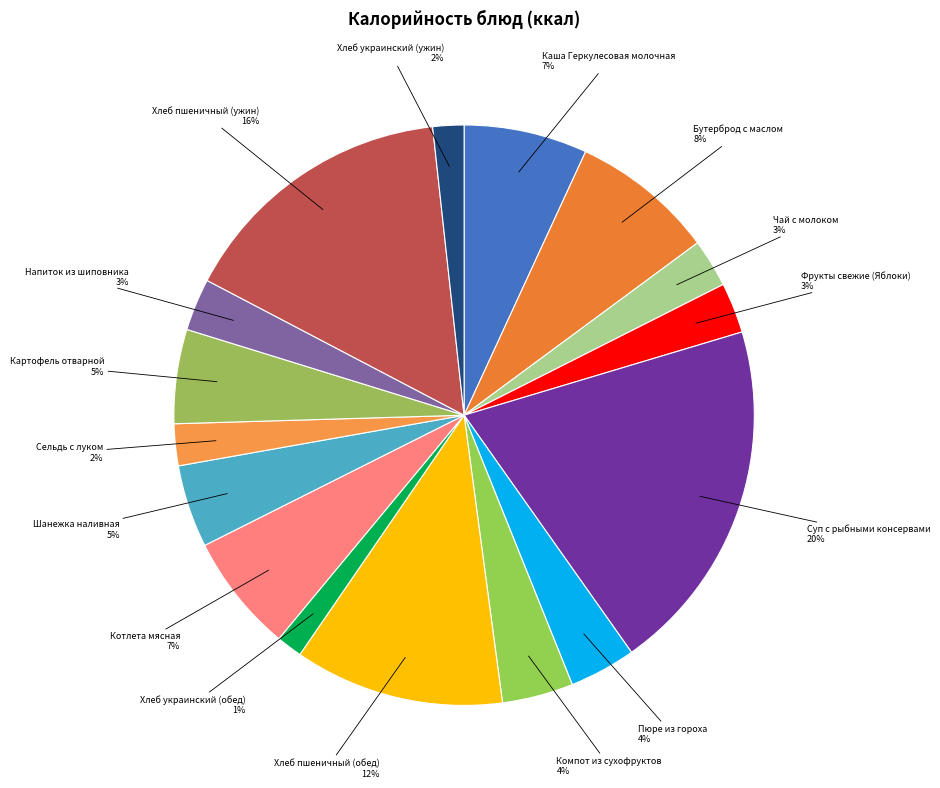

The Фрукты свежие (Яблоки) slice represents 3% of the pie. True or false?

True